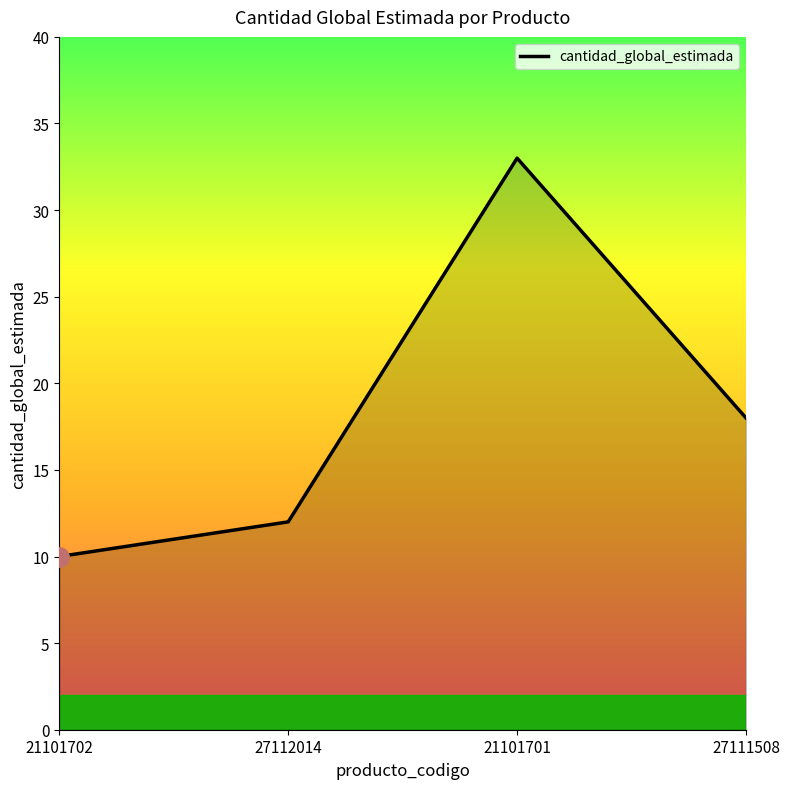

Which label corresponds to the smallest value in the chart?

21101702